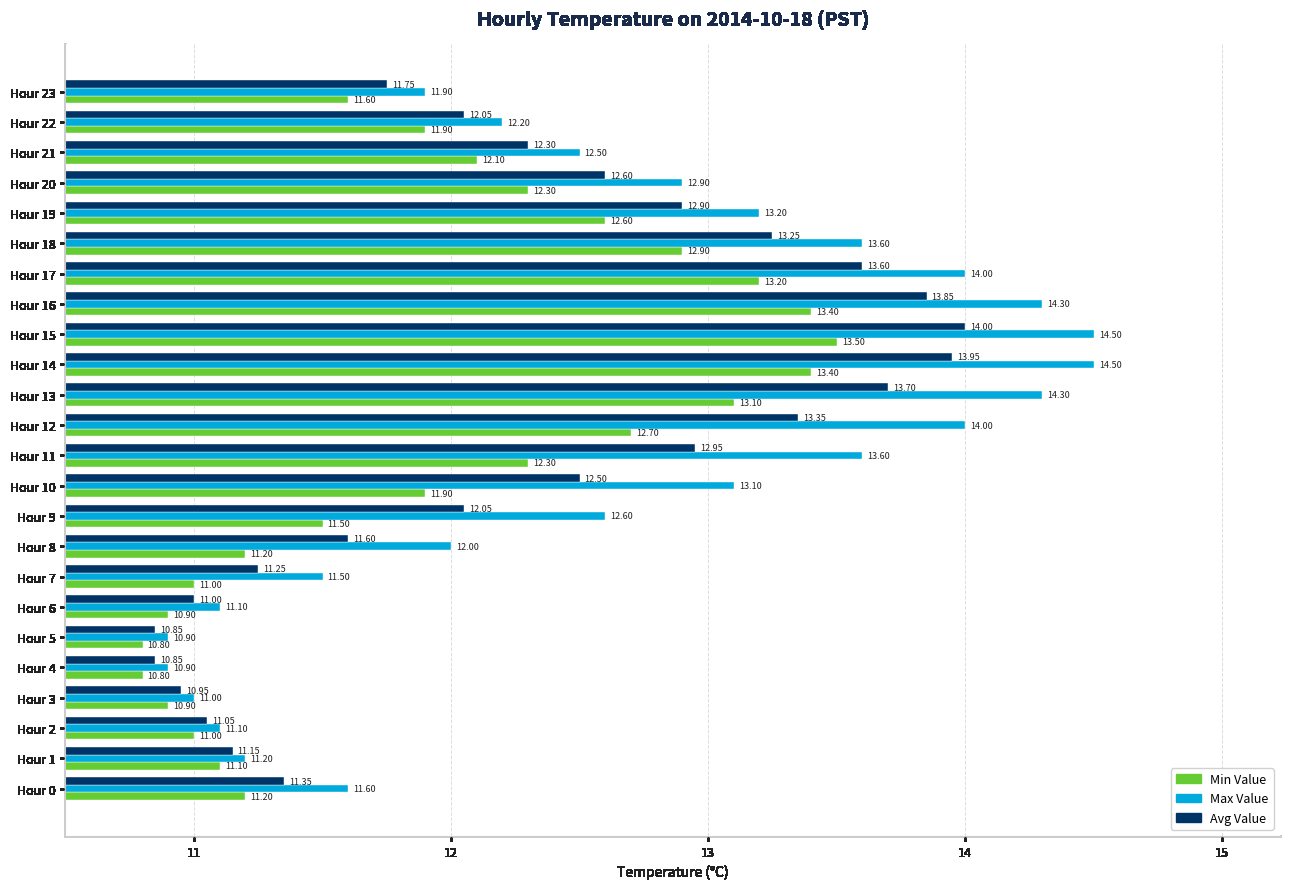

List the series in order of their overall mean, lowest first.

Min Value, Avg Value, Max Value